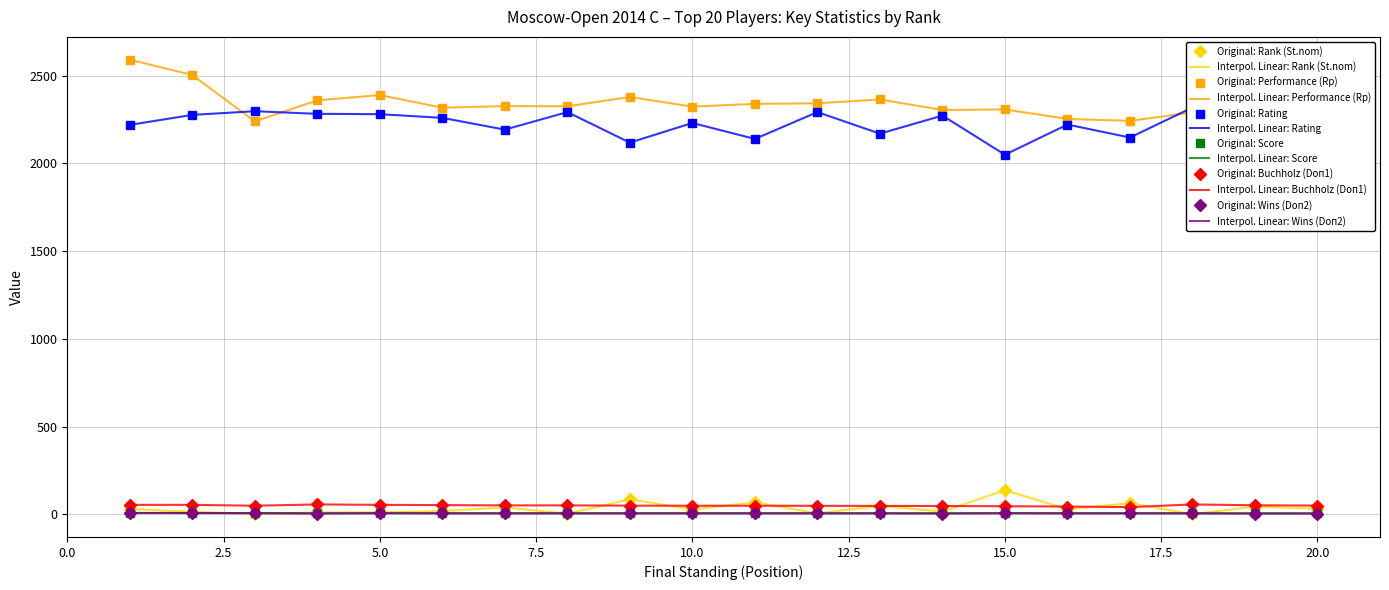

Rank the categories by Score value from lowest to highest.

18, 19, 20, 4, 5, 6, 7, 8, 9, 10, 11, 12, 13, 14, 15, 16, 17, 3, 2, 1